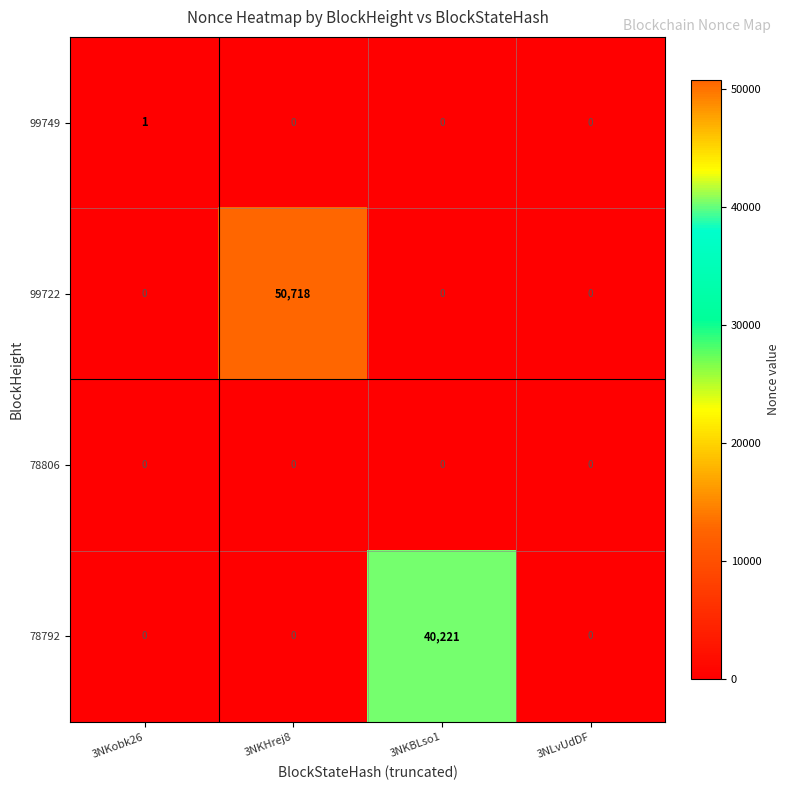

List the series in order of their peak value, lowest first.

78806, 99749, 78792, 99722